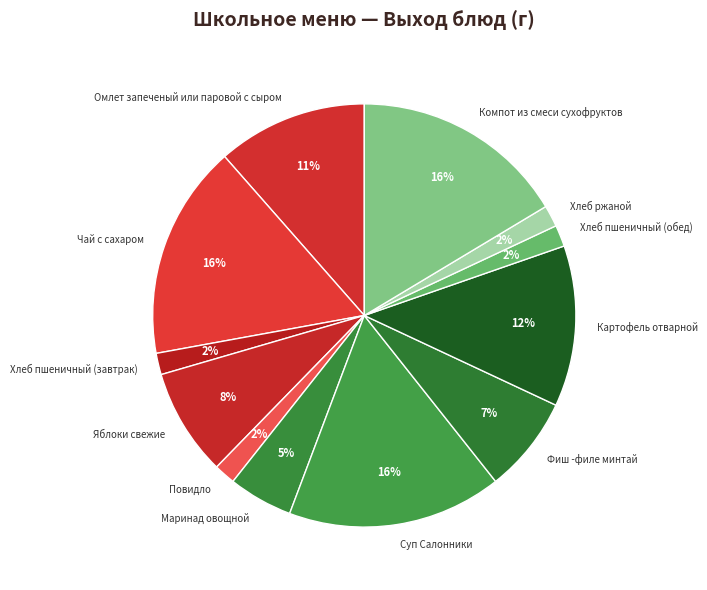

What percentage is the Чай с сахаром slice, to the nearest percent?

16%